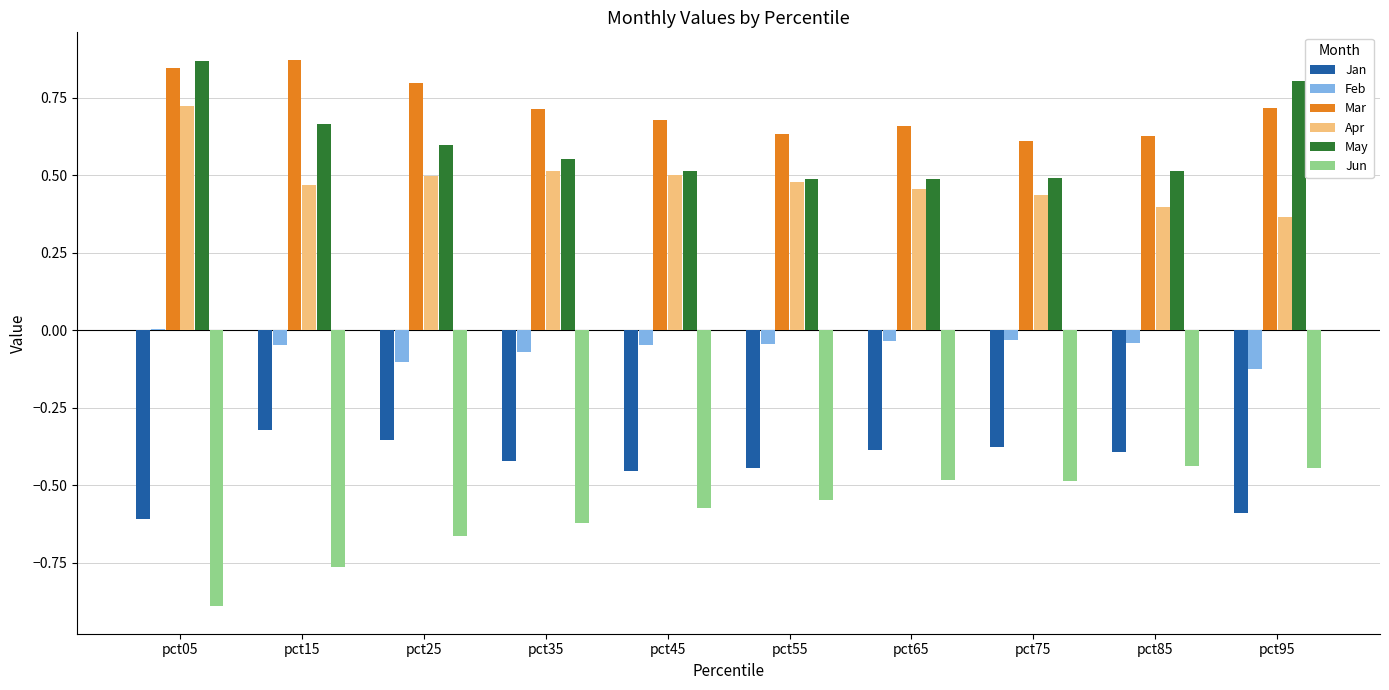

What is the difference between the Apr values at pct45 and pct95?

0.1